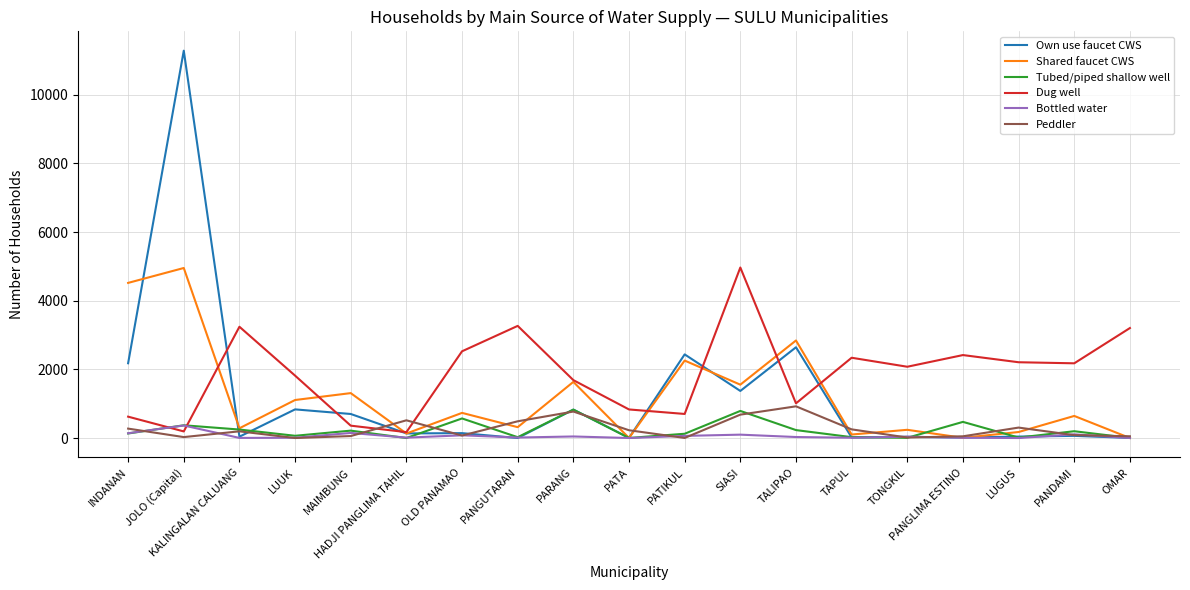

True or false: Peddler has a value of 274 at INDANAN.

True